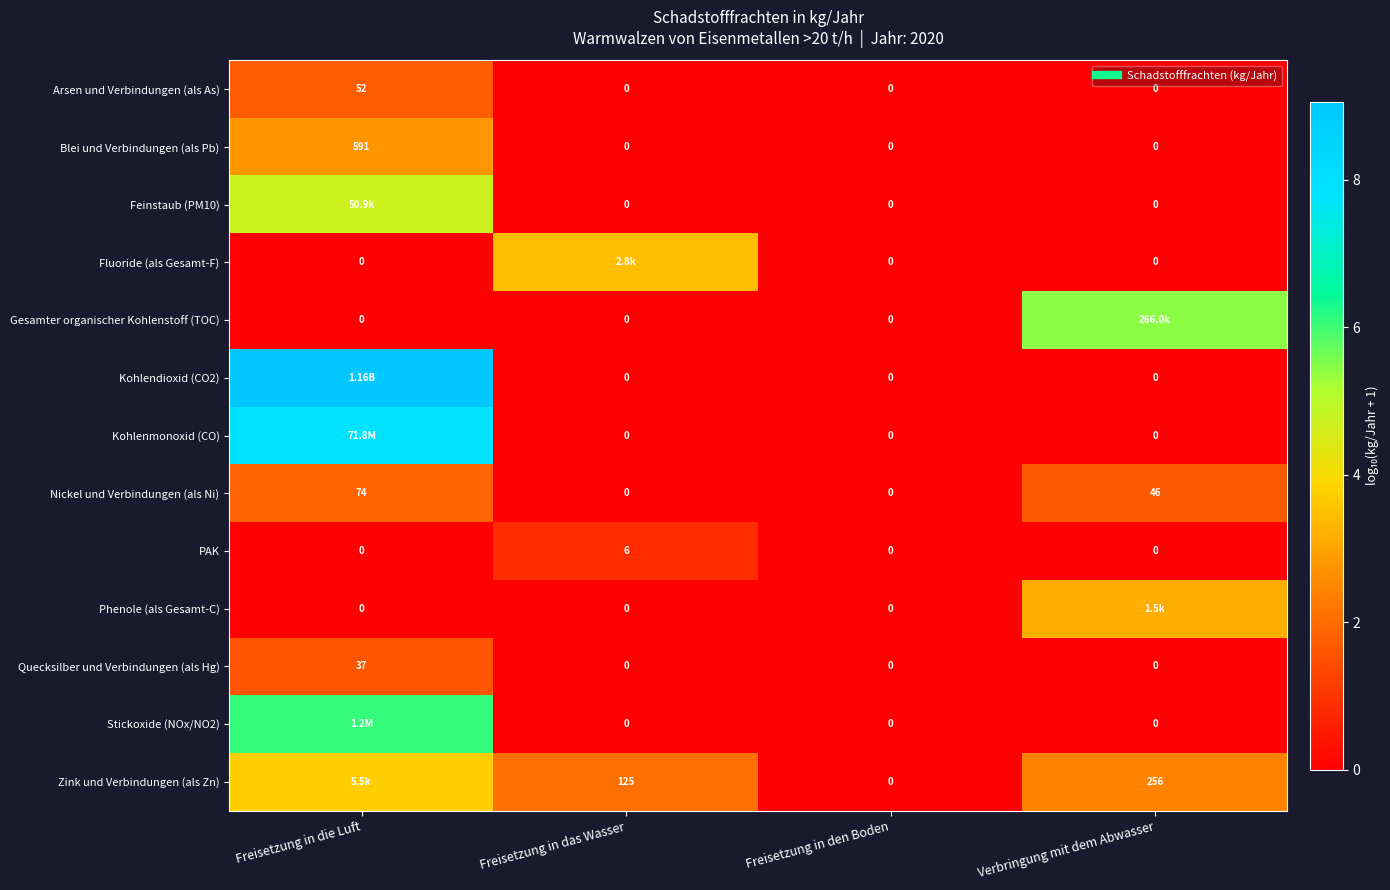

Is the value of Kohlendioxid (CO2) at Freisetzung in den Boden greater than the value of Quecksilber und Verbindungen (als Hg) at Freisetzung in die Luft?

No